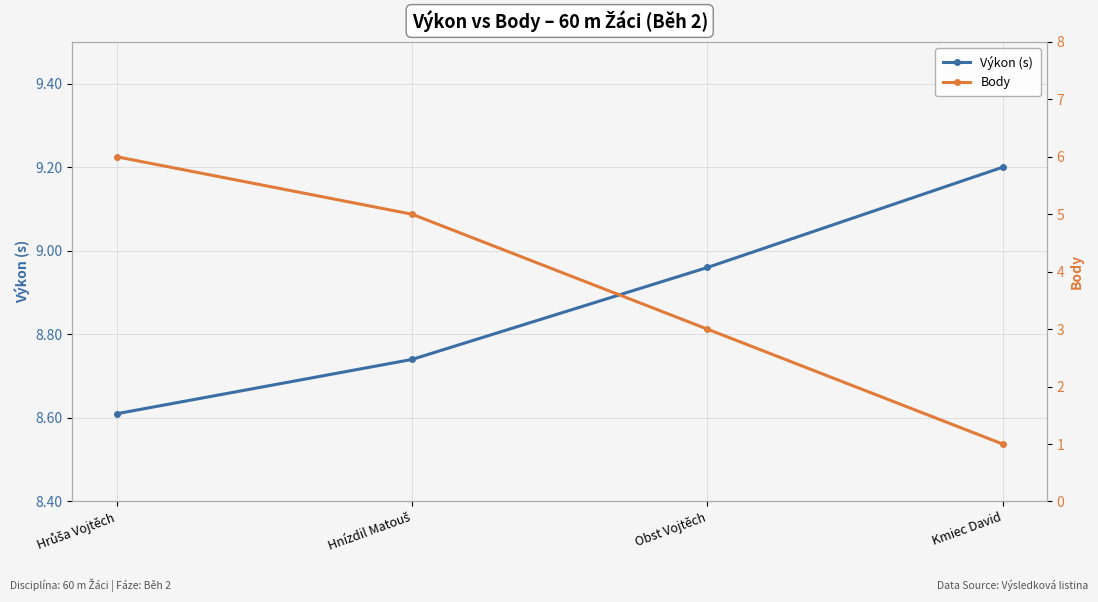

Between Hrůša Vojtěch and Kmiec David, which series saw the biggest shift?

Body